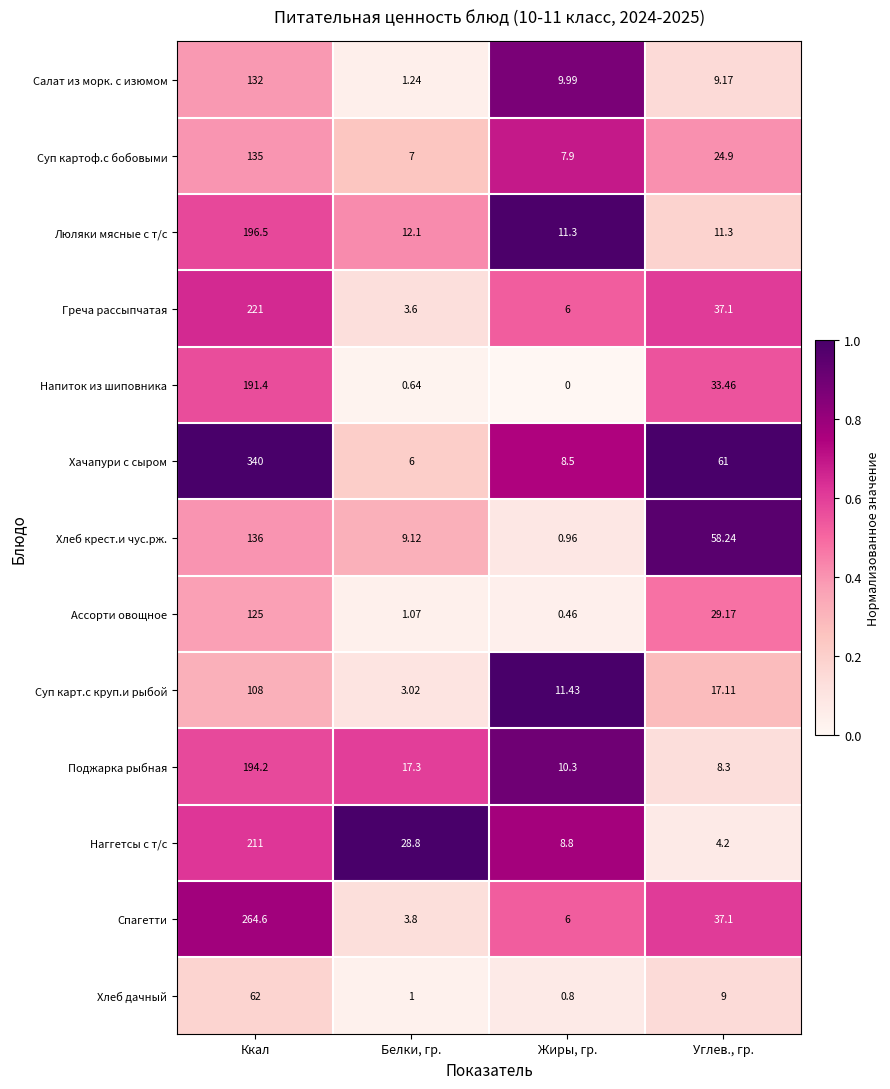

At which label does Греча рассыпчатая first exceed 37?

Ккал